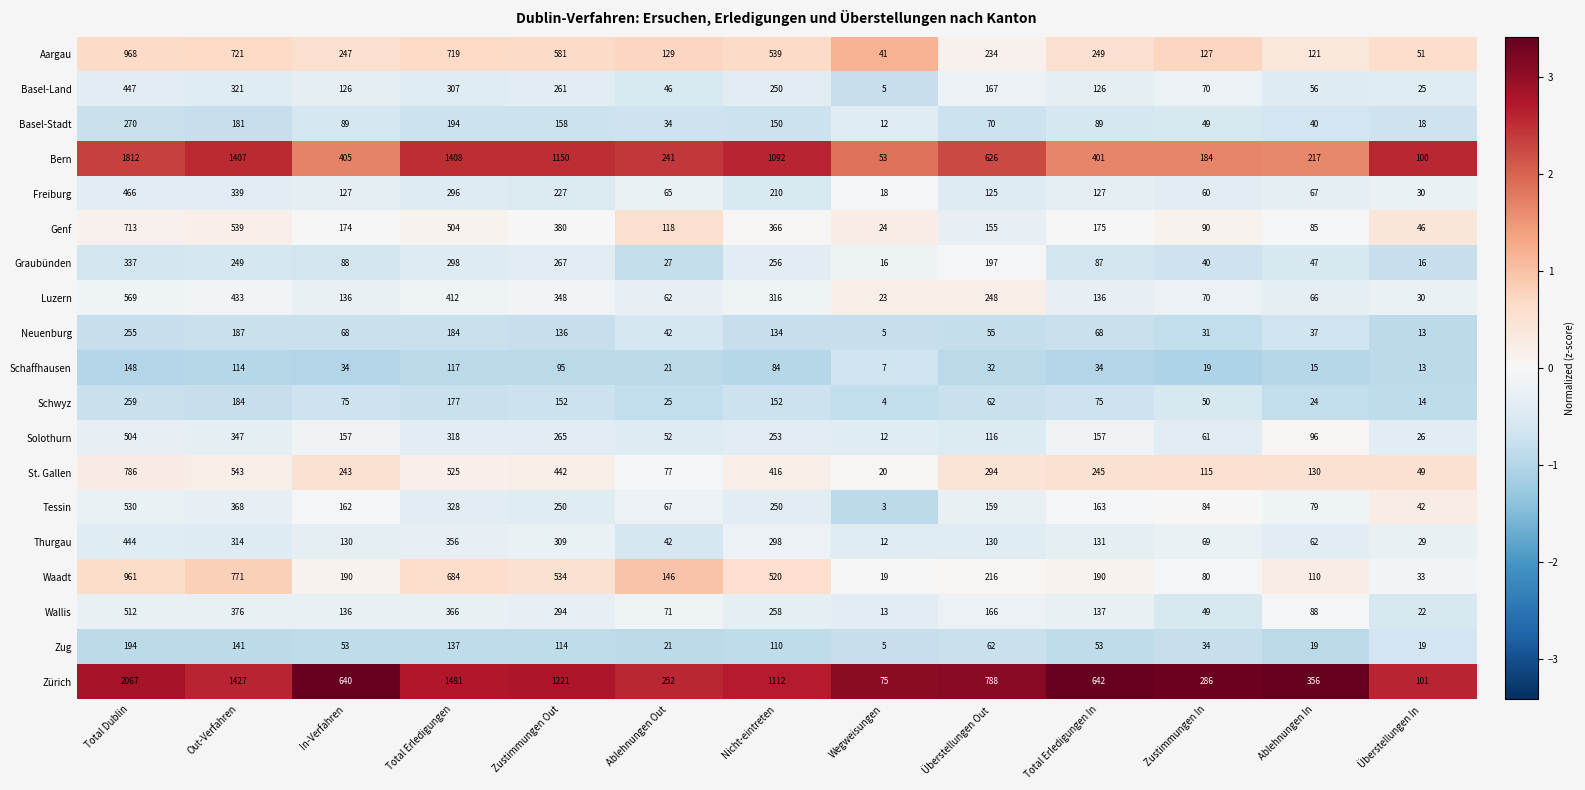

At which label is Wallis closest to 262?

Nicht-eintreten